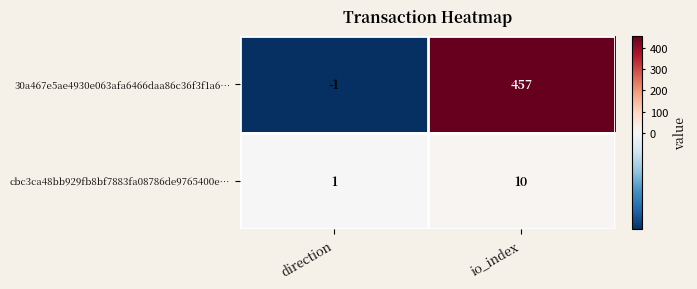

What is the difference between the maximum and minimum values in the cbc3ca48bb929fb8bf7883fa08786de9765400e… series?

9